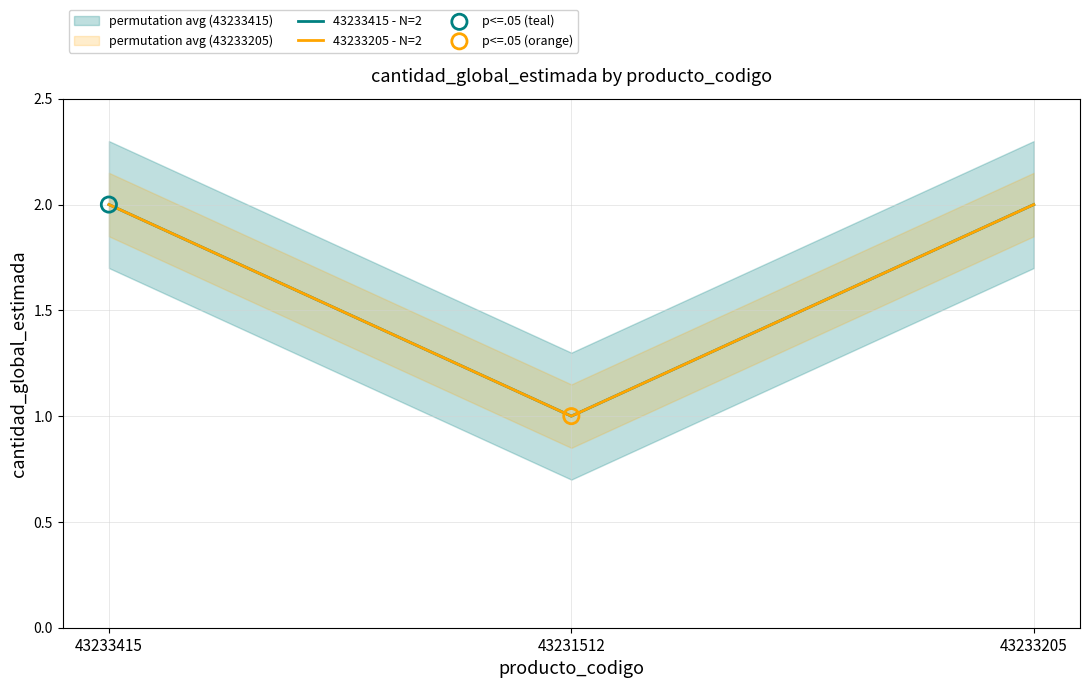

Is the value of 43233205 - N=2 at 43233205 greater than the value of 43233415 - N=2 at 43233205?

No